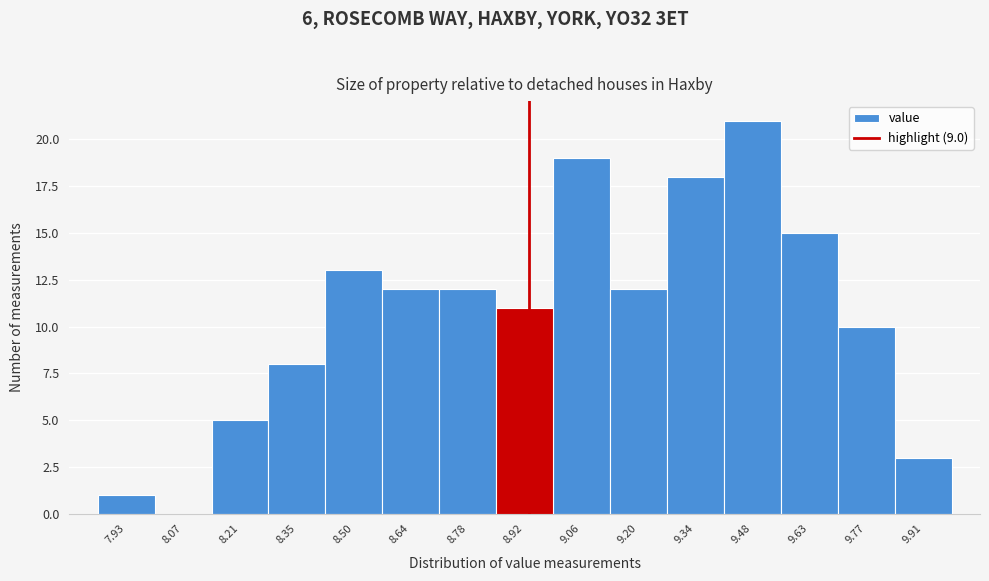

Reading left to right, transcribe all the data shown in this chart.

7.93=1	8.07=0	8.21=5	8.35=8	8.50=13	8.64=12	8.78=12	8.92=11	9.06=19	9.20=12	9.34=18	9.48=21	9.63=15	9.77=10	9.91=3